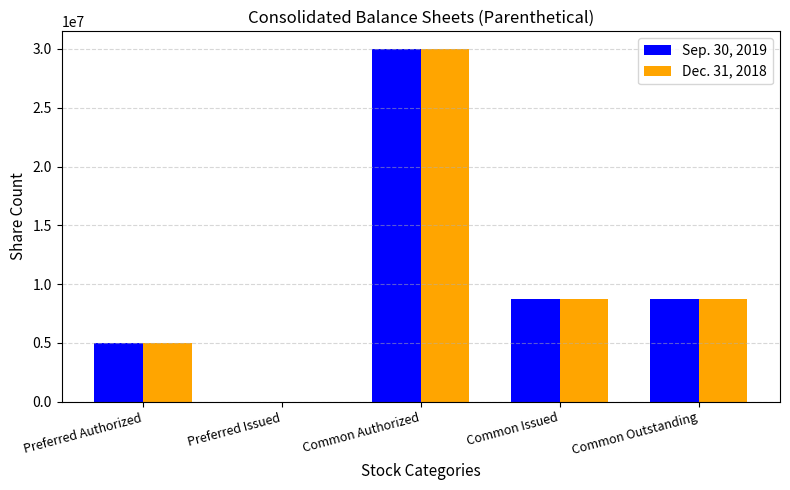

Is the value of Dec. 31, 2018 at Common Authorized greater than the value of Sep. 30, 2019 at Common Issued?

Yes